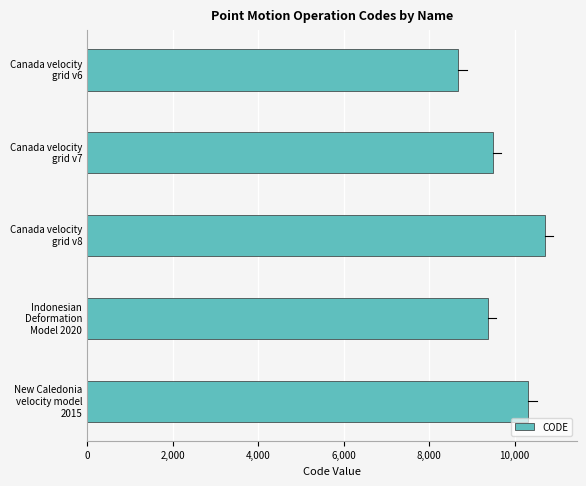

What is the difference between the maximum and minimum values?

2031